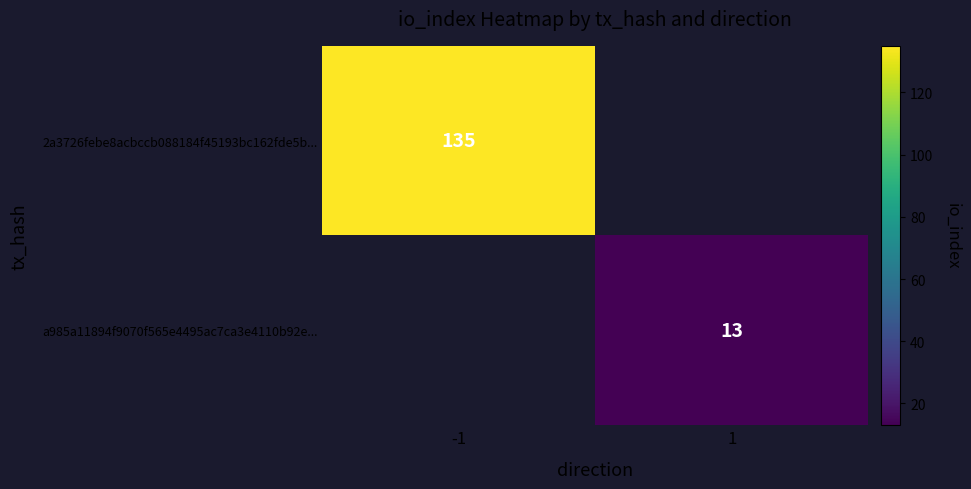

Is it true that 2a3726febe8acbccb088184f45193bc162fde5b... equals 35 at -1?

False